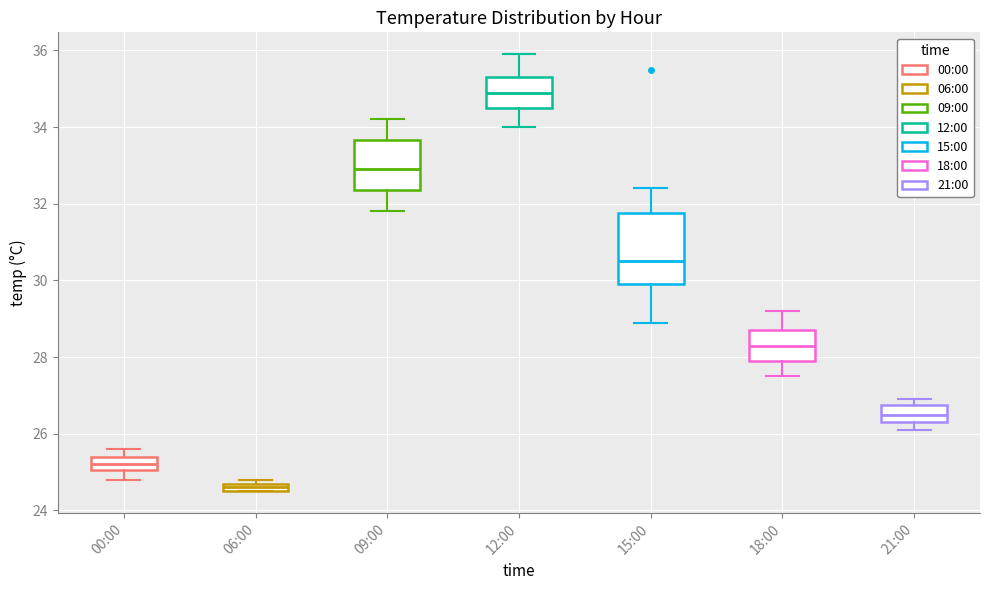

Which box has the highest median line?

12:00